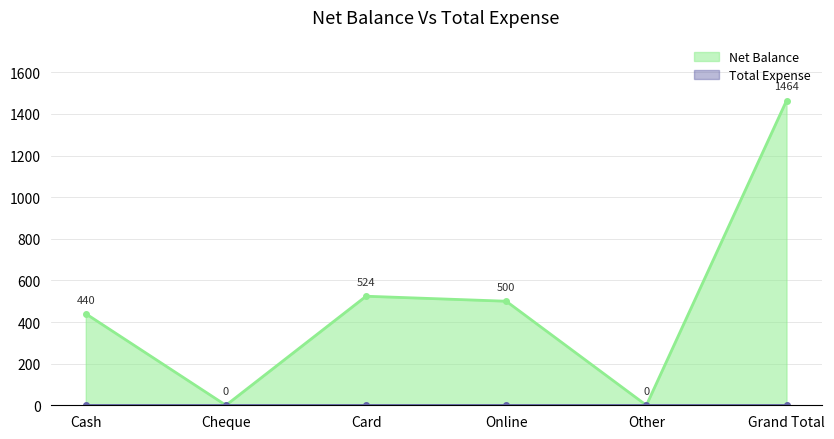

What is the approximate value of Net Balance at Card, to the nearest 50?

500